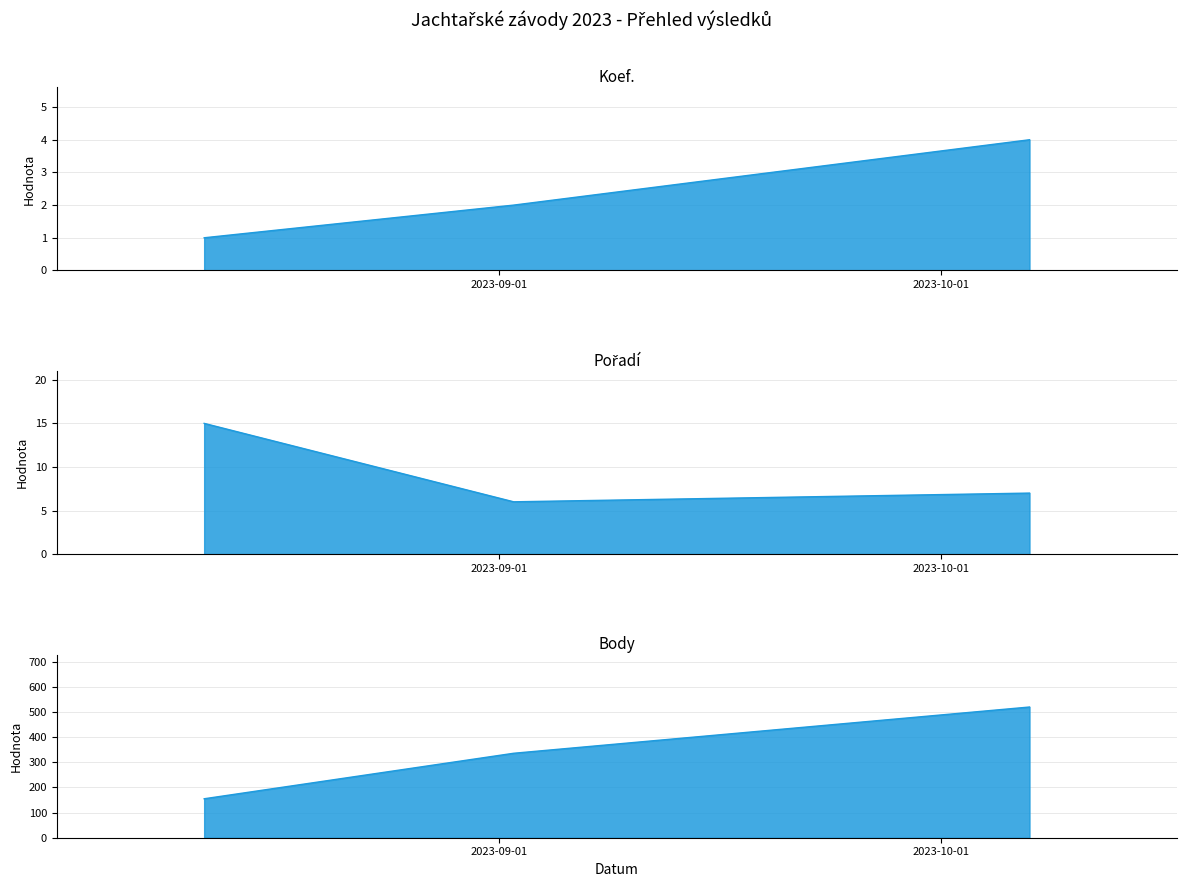

At how many categories does at least one series exceed 141?

3